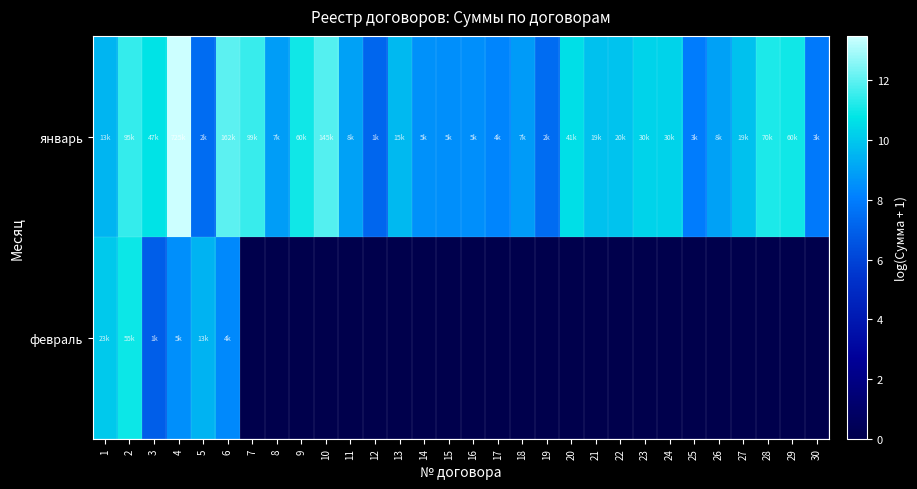

What is the greatest value displayed?

13.5